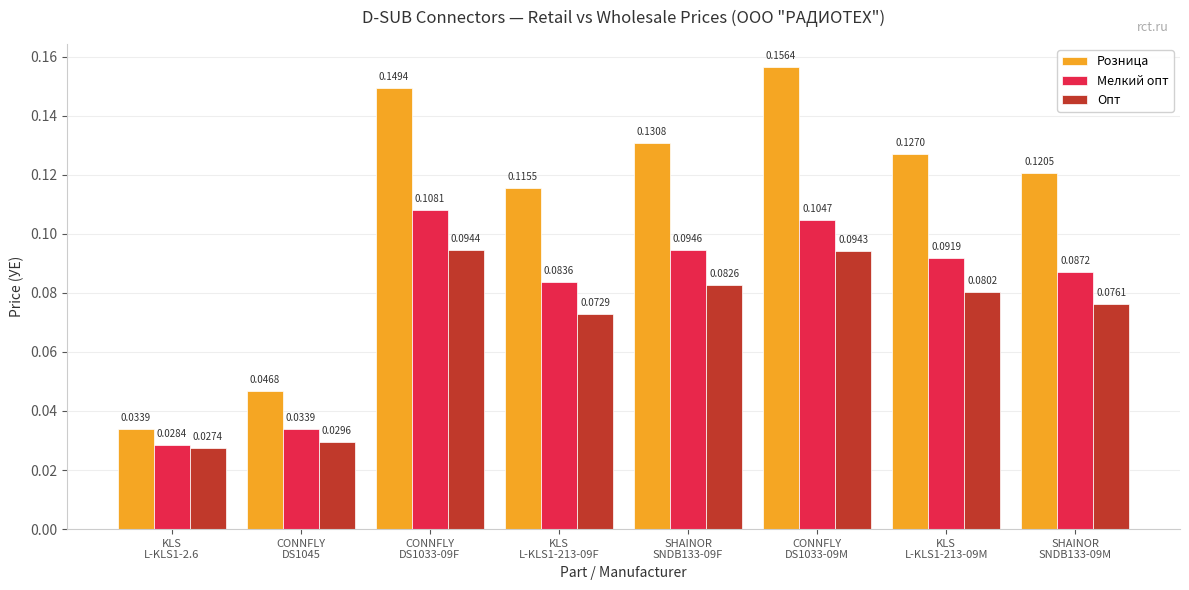

What is the sum of all Мелкий опт values?

0.6